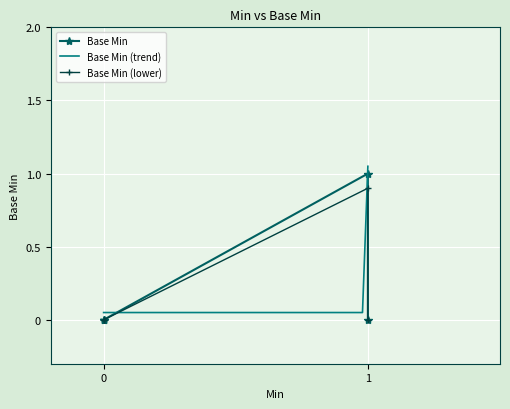

How many values are between 0 and 1?

5